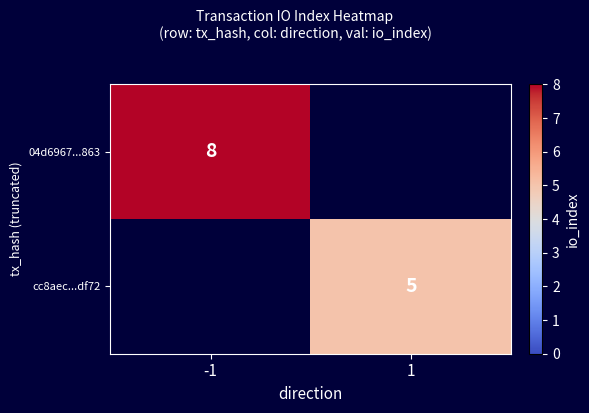

The cc8aec...df72 series shows 5 at 1. True or false?

True